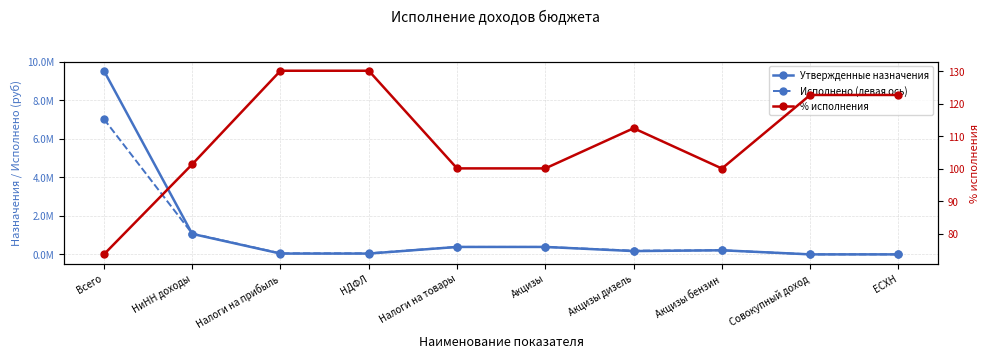

True or false: Исполнено (левая ось) has a value of 389384.3 at Налоги на товары.

True